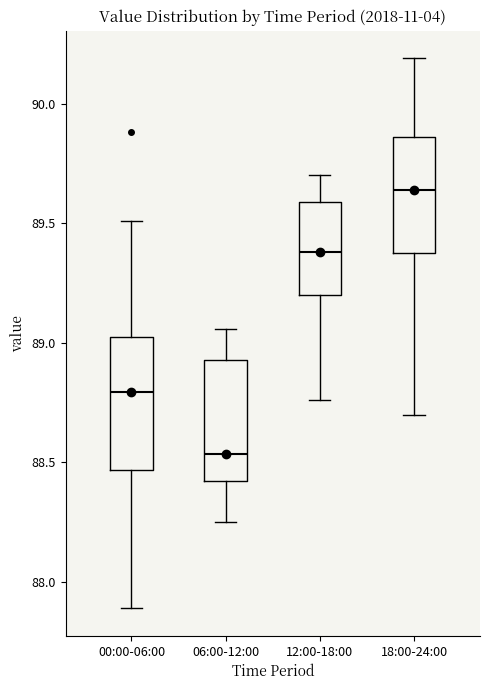

Reading left to right, transcribe this box plot: for each box, give where its median line is, the range the box spans, and where its two whiskers end, as read against the y-axis. The values are not printed on the chart, so give them approximately, as read against the axis.

00:00-06:00: median 88.80, box 88.45 to 89.00, whiskers 87.90 to 89.50
06:00-12:00: median 88.55, box 88.40 to 88.95, whiskers 88.25 to 89.05
12:00-18:00: median 89.40, box 89.20 to 89.60, whiskers 88.75 to 89.70
18:00-24:00: median 89.65, box 89.40 to 89.85, whiskers 88.70 to 90.20